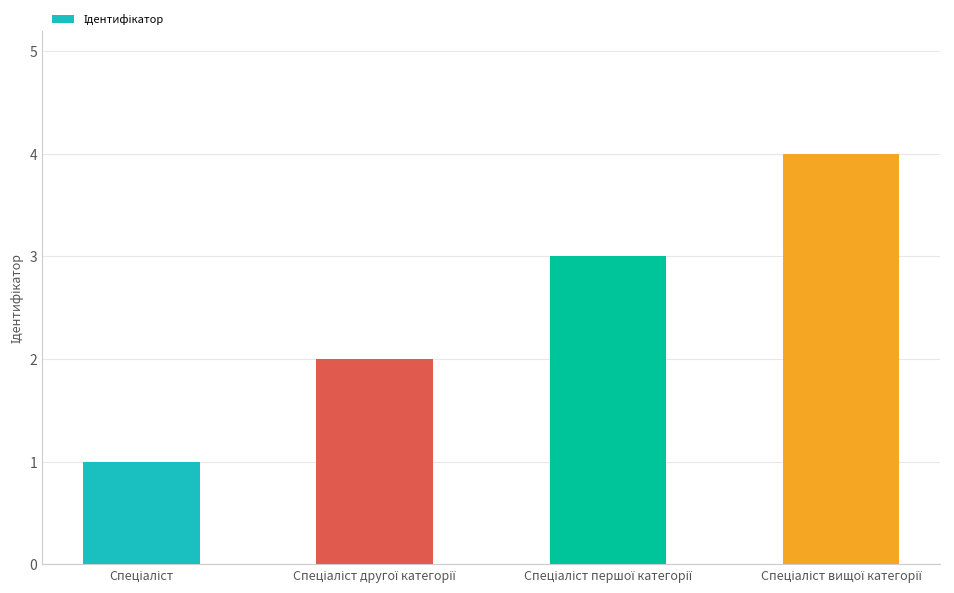

Are the bars horizontal?

No